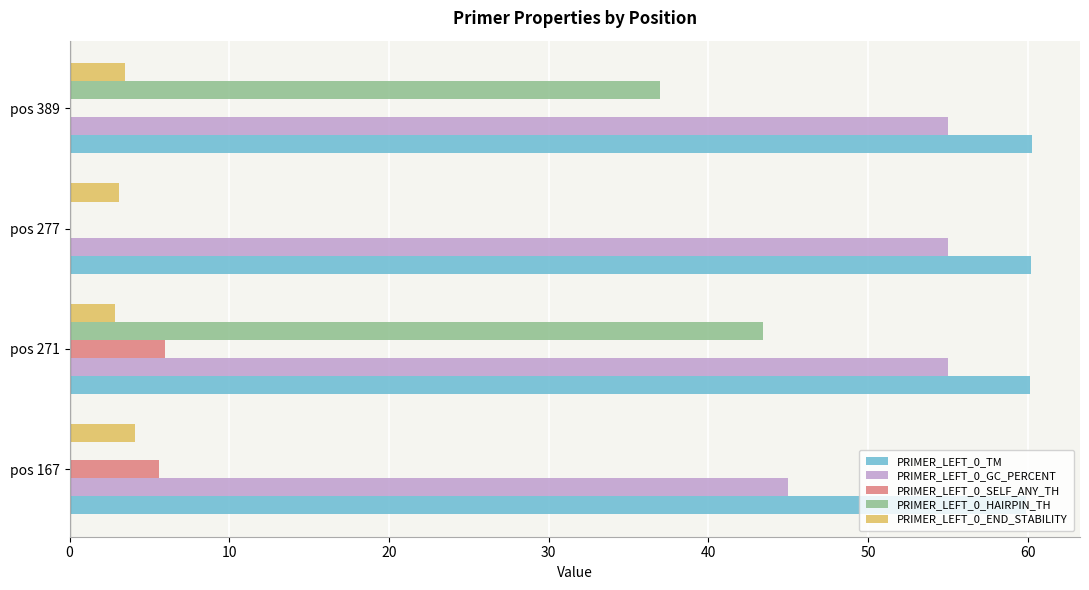

Is the value of PRIMER_LEFT_0_TM at pos 389 greater than the value of PRIMER_LEFT_0_GC_PERCENT at pos 277?

Yes